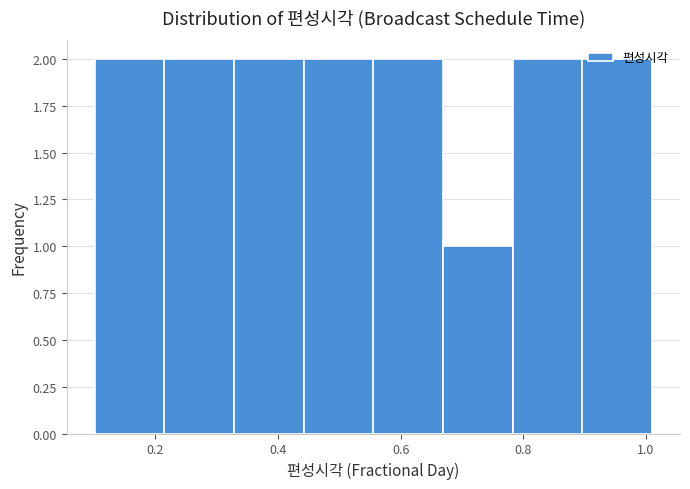

What is the height of the bar covering 0.56 to 0.66 on the x-axis? Neither the bar edges nor the heights are printed on the chart, so give them approximately, as read against the axes.

2